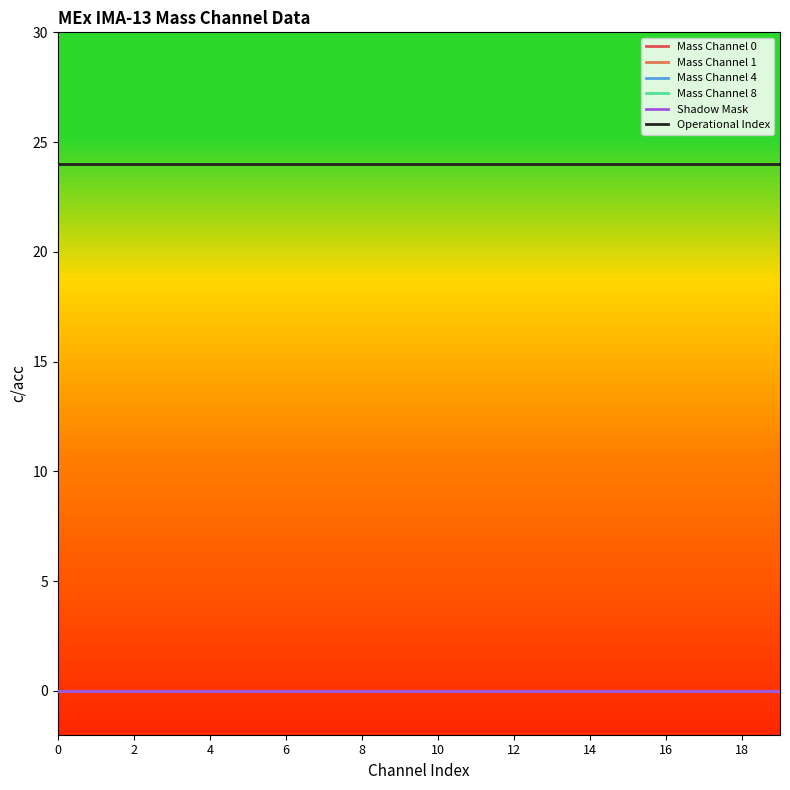

Does the chart have visible grid lines?

No